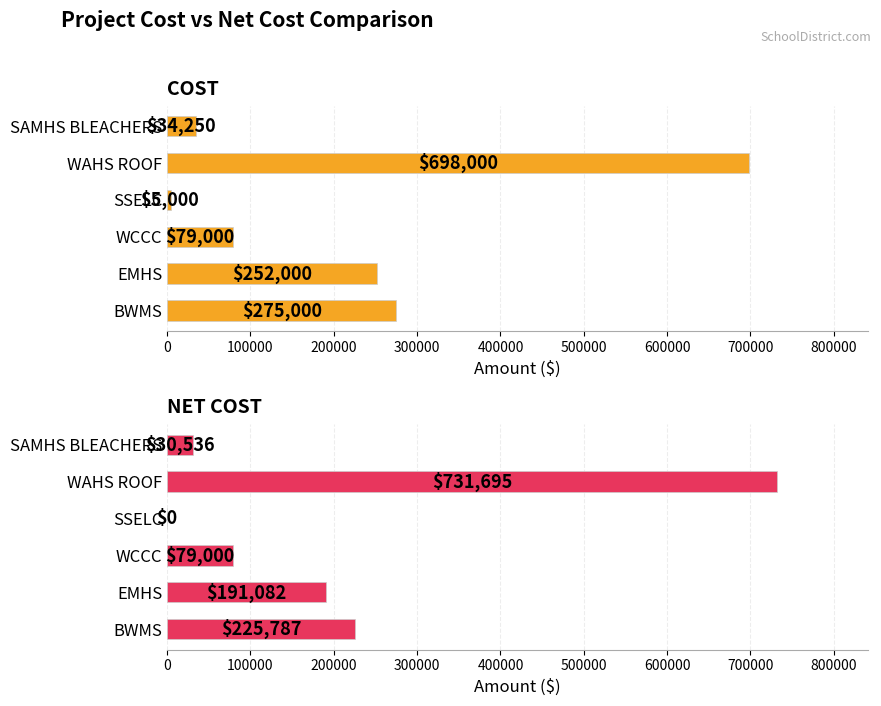

What are all the series names shown in the legend?

COST, NET COST